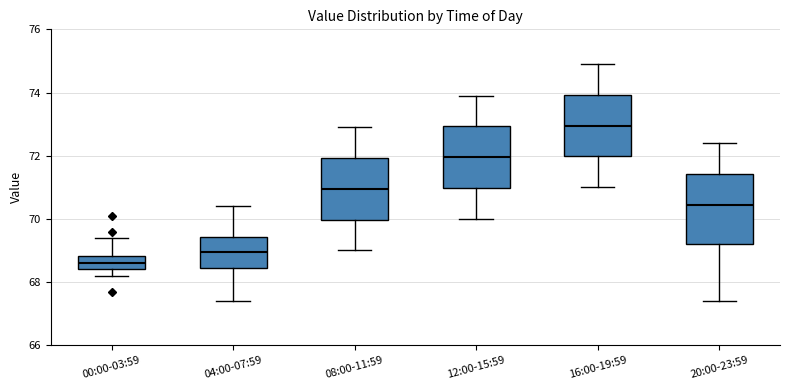

Comparing the boxes themselves (not the whiskers), which one is the tallest?

20:00-23:59